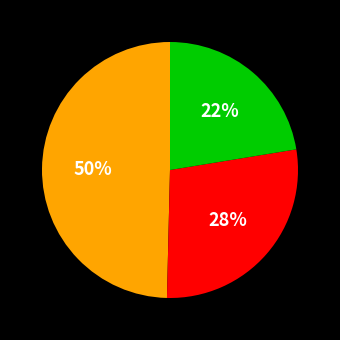

To the nearest percent, what is the average slice percentage?

33%